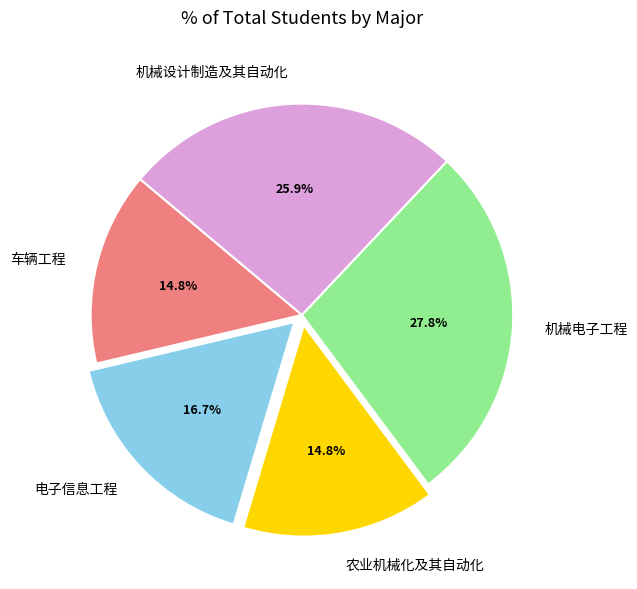

Which category has the biggest portion of the pie?

机械电子工程